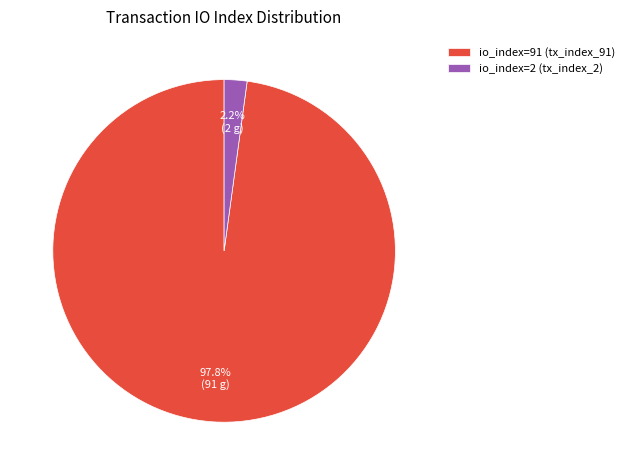

Which has a higher value, io_index=91 (tx_index_91) or io_index=2 (tx_index_2)?

io_index=91 (tx_index_91)